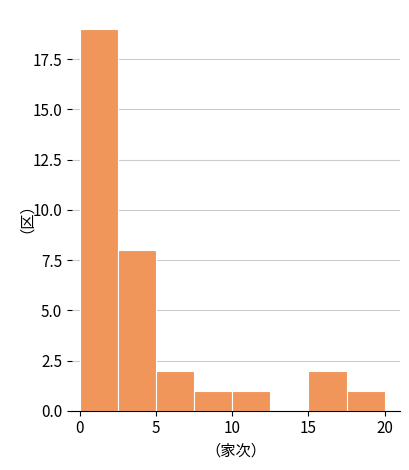

Reading left to right, list every bar in this chart as the range it spans on the x-axis followed by its height. The values are not printed on the chart, so give them approximately, as read against the axis.

0.0 to 2.5: 19
2.5 to 5.0: 8
5.0 to 7.5: 2
7.5 to 10.0: 1
10.0 to 12.5: 1
12.5 to 15.0: 0
15.0 to 17.5: 2
17.5 to 20.0: 1